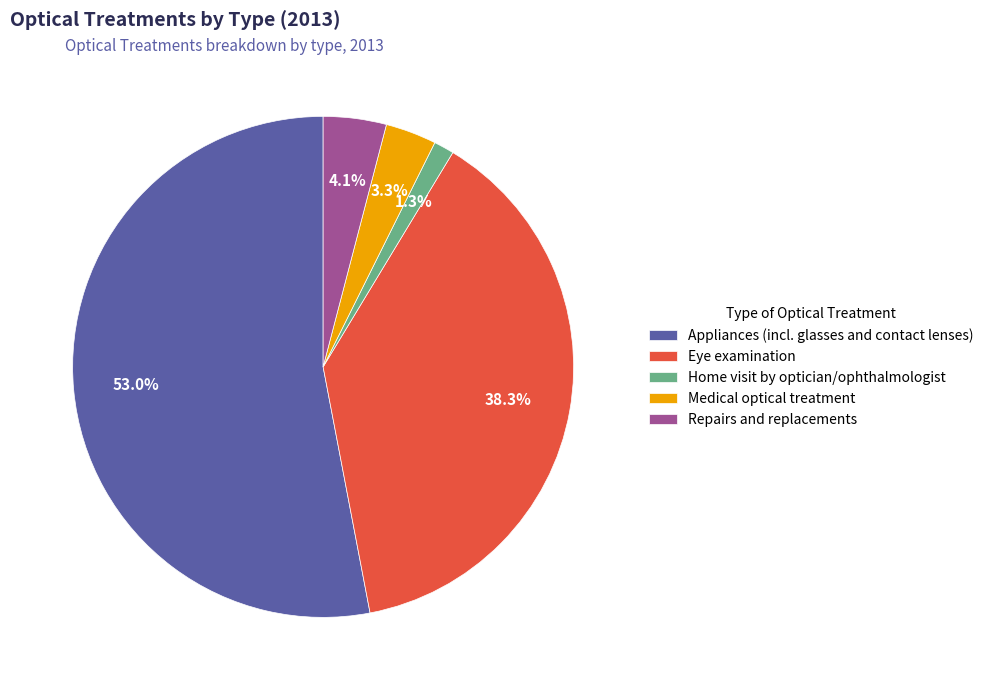

Rank the categories by value from highest to lowest.

Appliances (incl. glasses and contact lenses), Eye examination, Repairs and replacements, Medical optical treatment, Home visit by optician/ophthalmologist